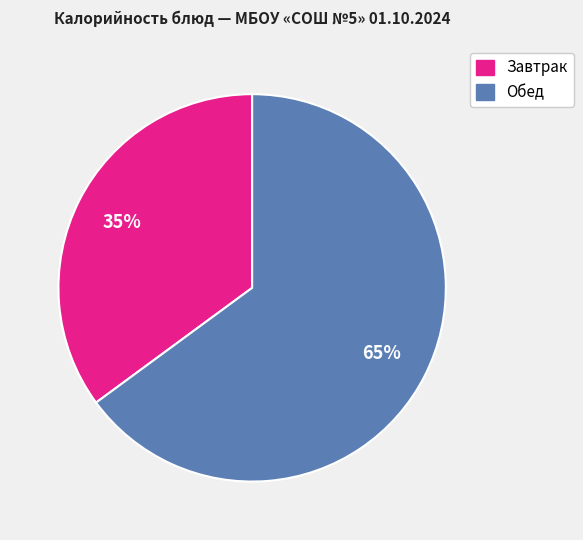

How many slices are in this pie chart?

2